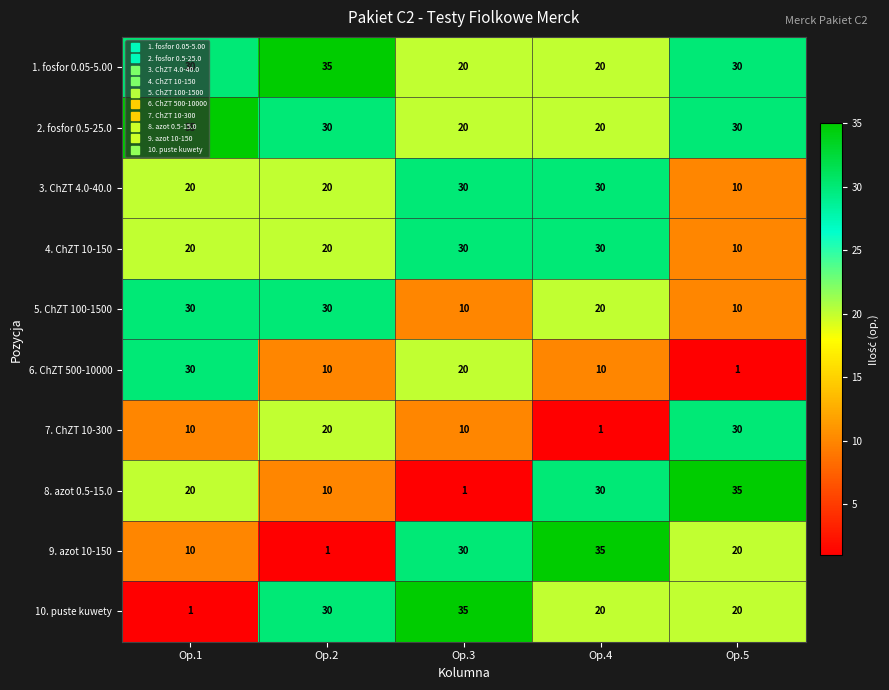

Read the 10. puste kuwety value at Op.5, to the nearest 10.

20